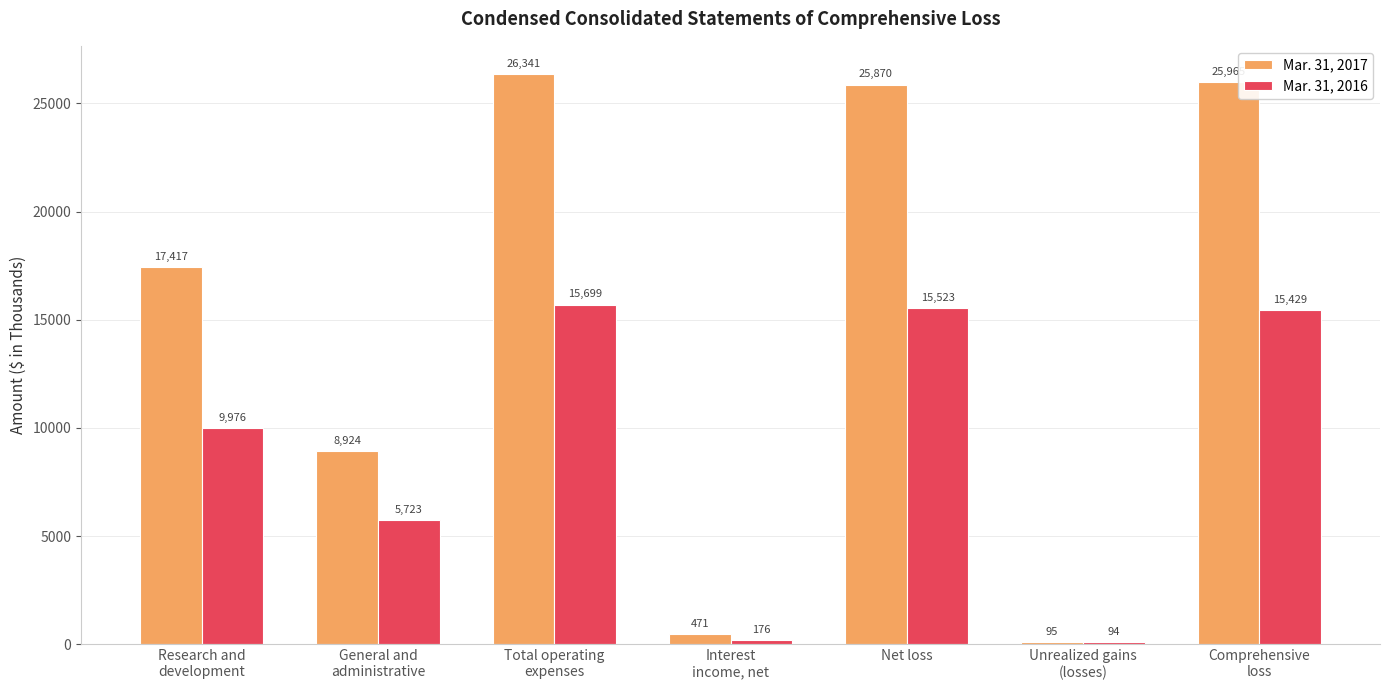

What is the difference between the second highest and second lowest values in the Mar. 31, 2016 series?

15347